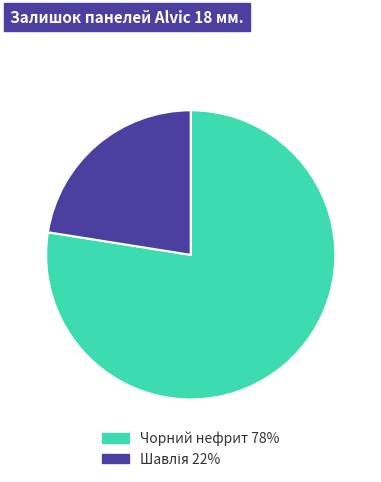

Is there any slice that represents more than half of the pie?

Yes